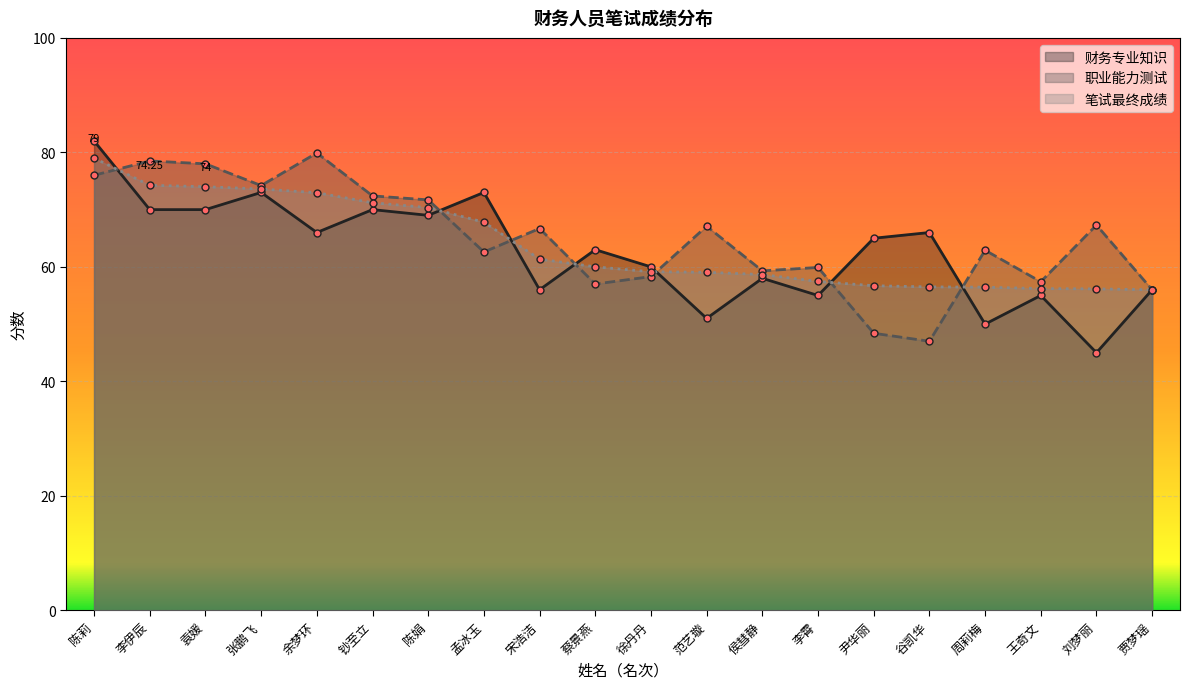

How many lines are shown in the chart?

3